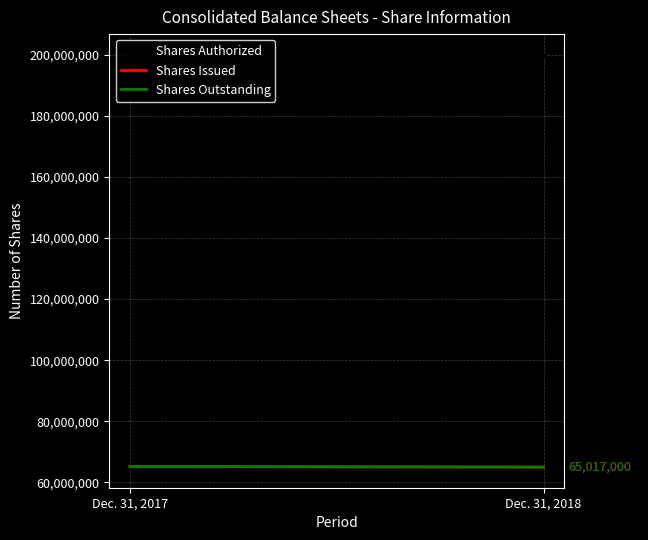

What is the value of the Shares Issued point at the 1st from the left?

65202000